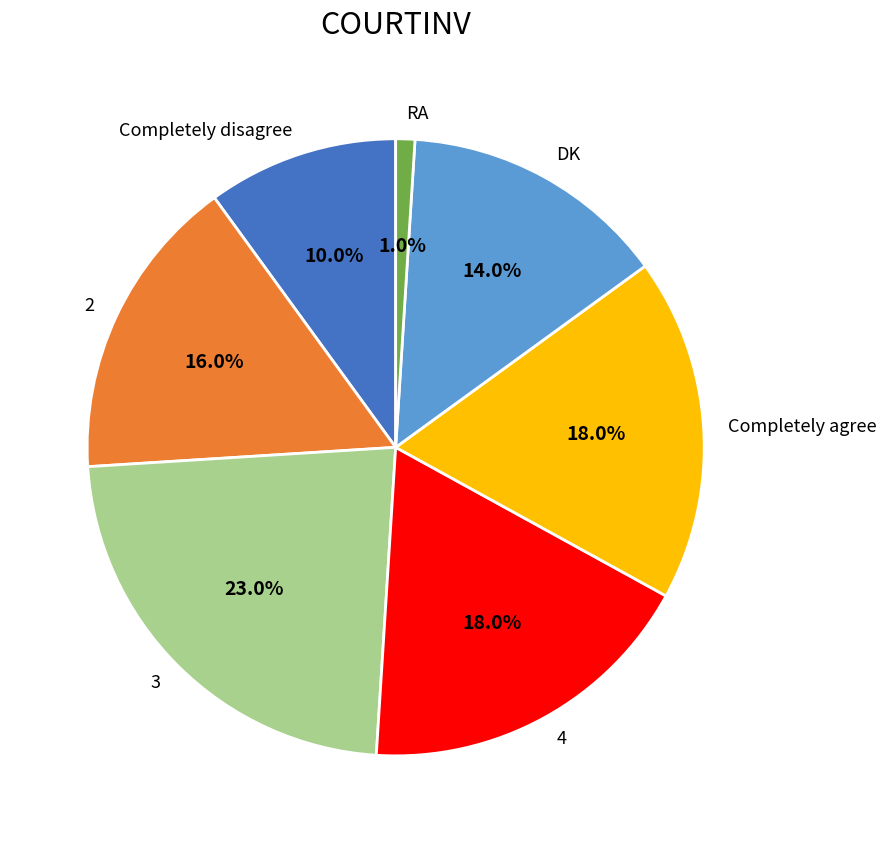

True or false: 4 accounts for 18% of the total.

True